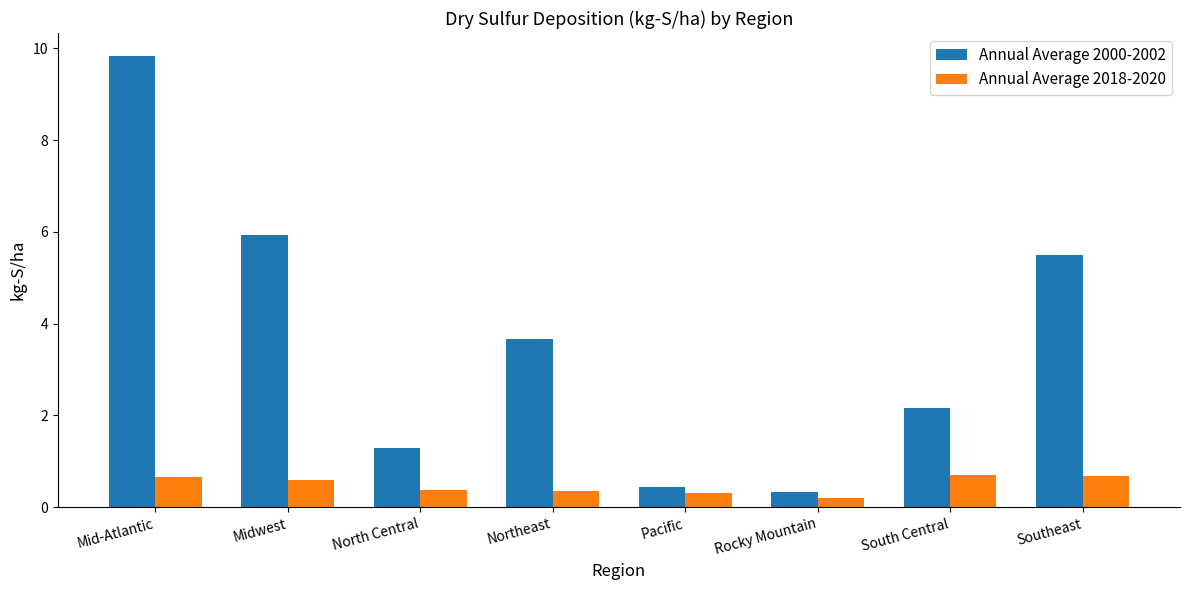

How many bars are there in total?

16